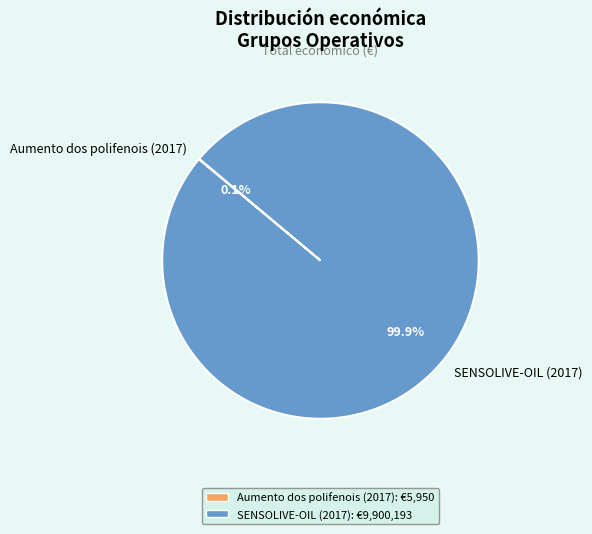

What portion of the pie excludes SENSOLIVE-OIL (2017)?

0.1%